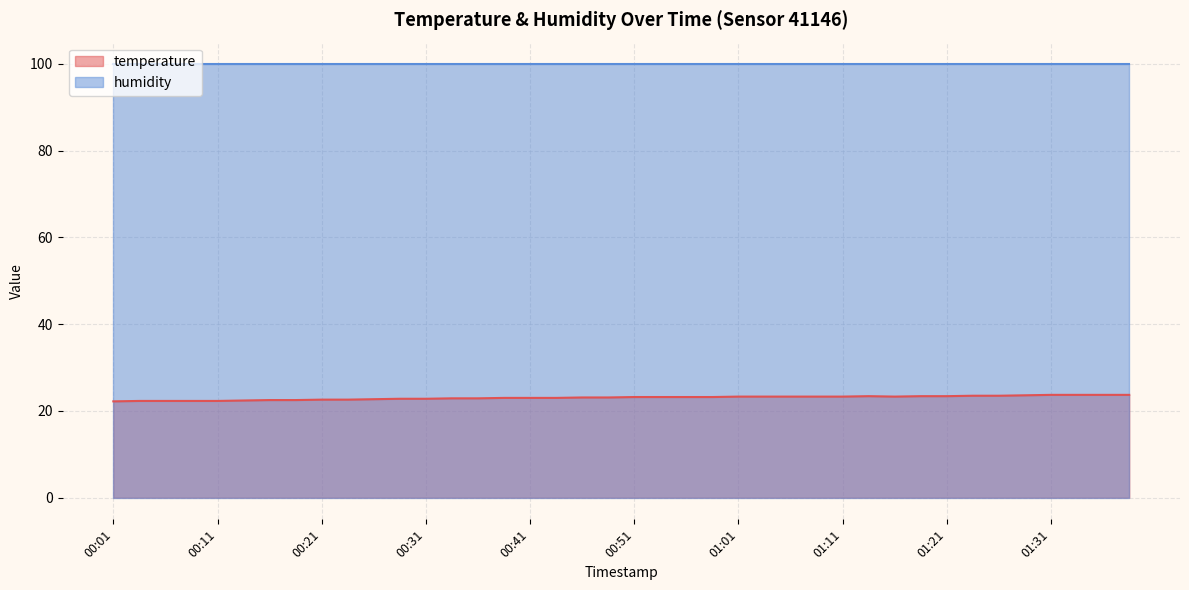

How many data points are above 23?

22